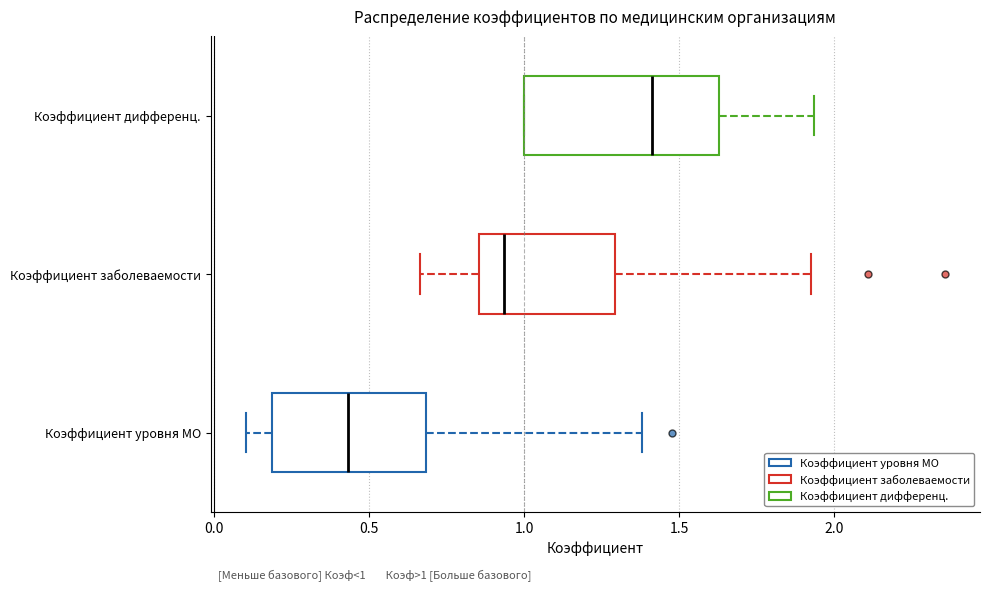

Which box is the widest, from its left edge to its right edge?

Коэффициент дифференц.